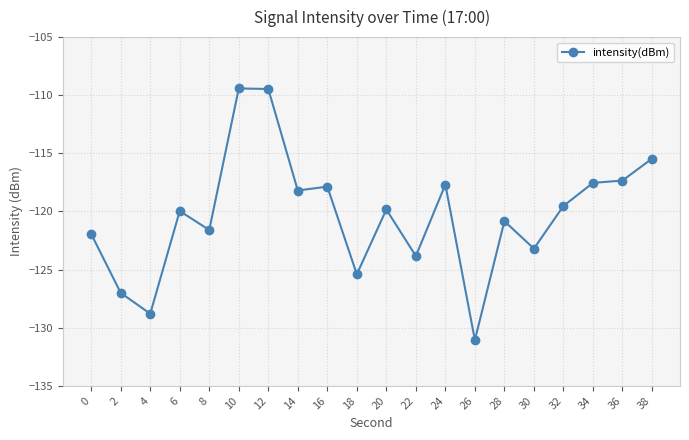

How many data points are less than -119?

12